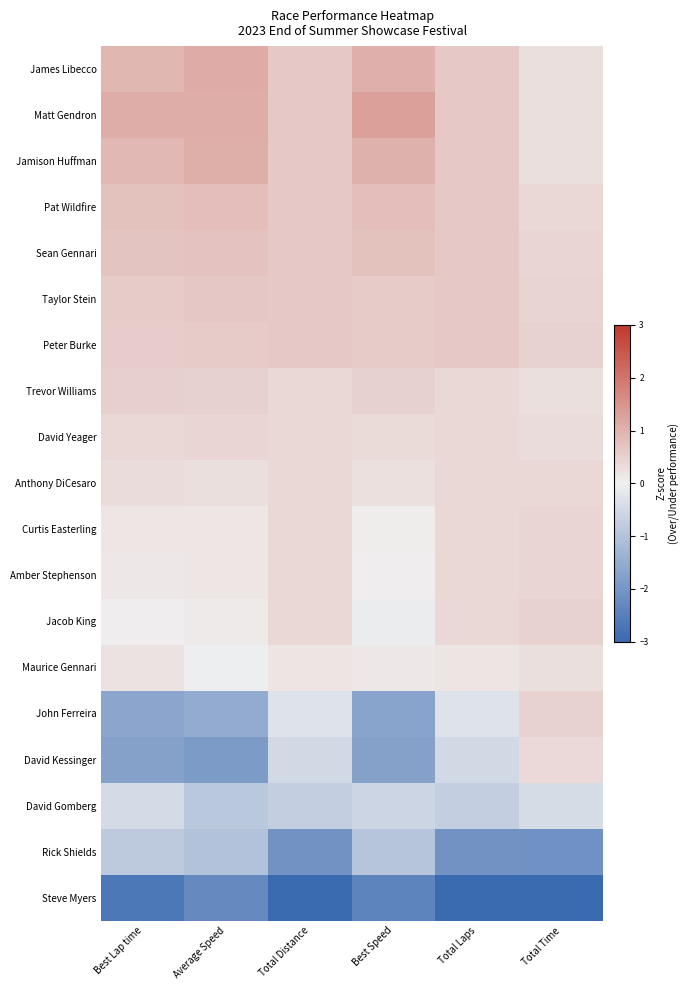

What is the minimum value shown in the chart?

-3.5